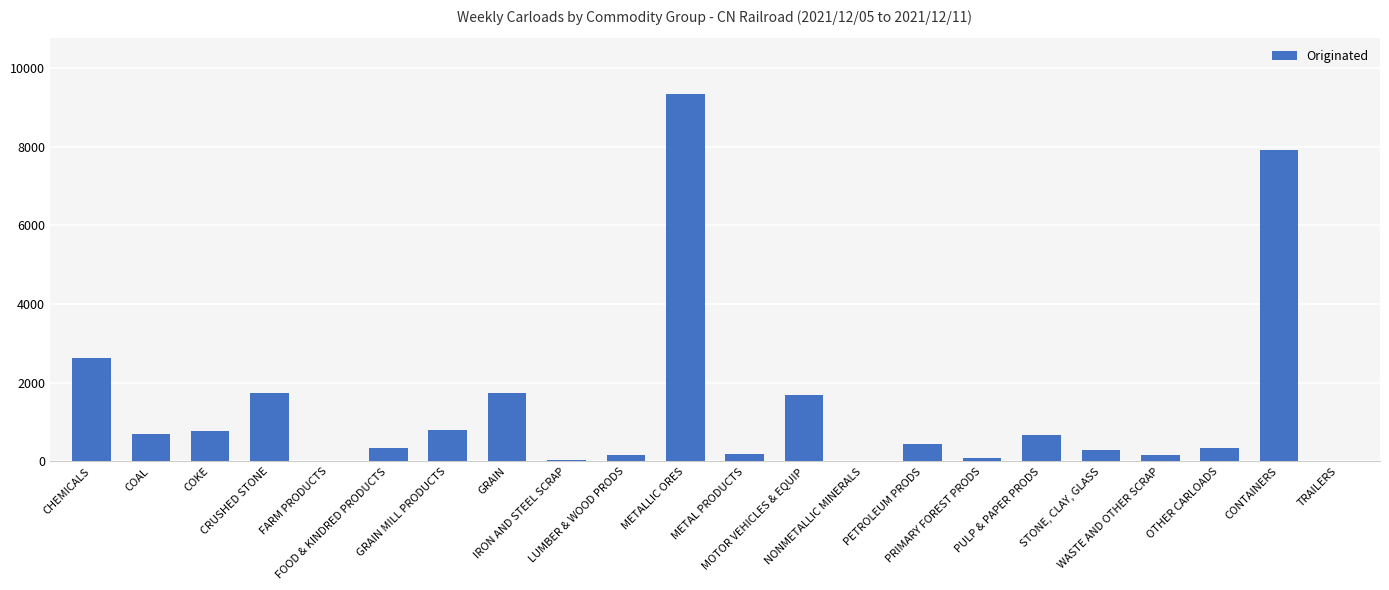

The chart shows a value of 623 at CHEMICALS. True or false?

False